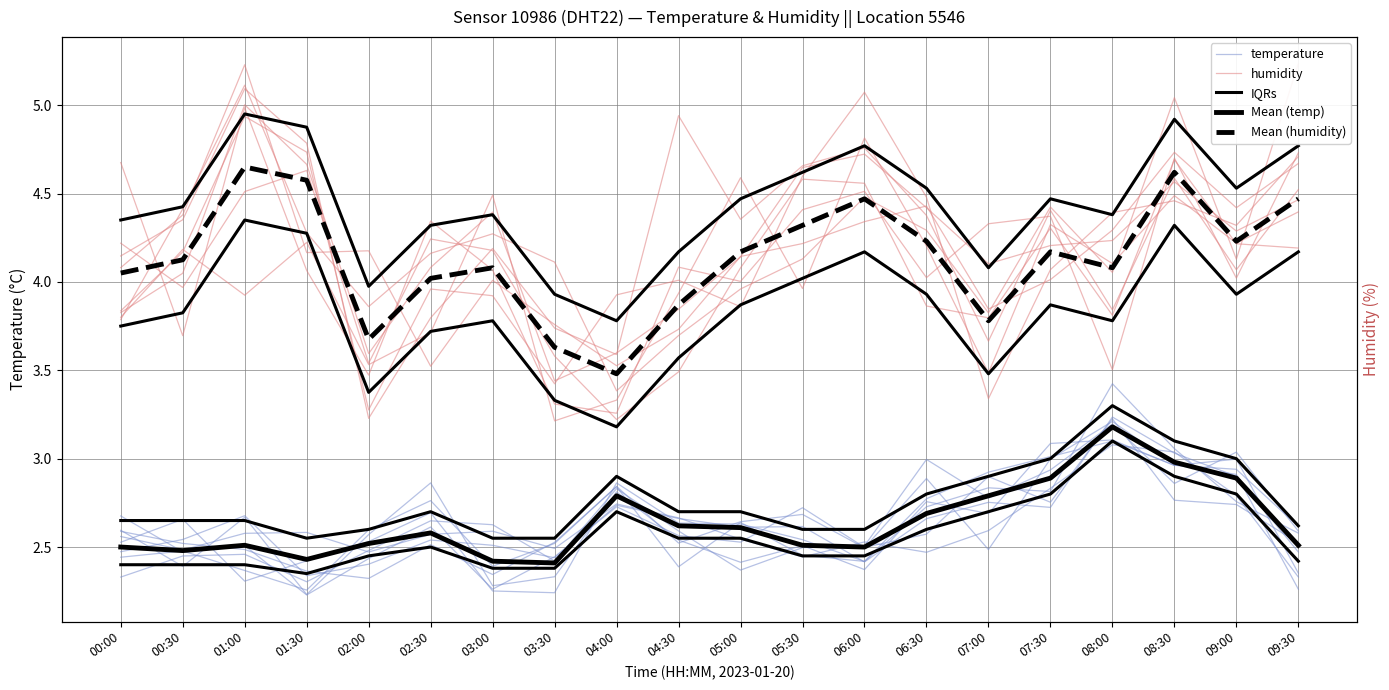

True or false: IQRs and Mean (humidity) cross at least once.

False